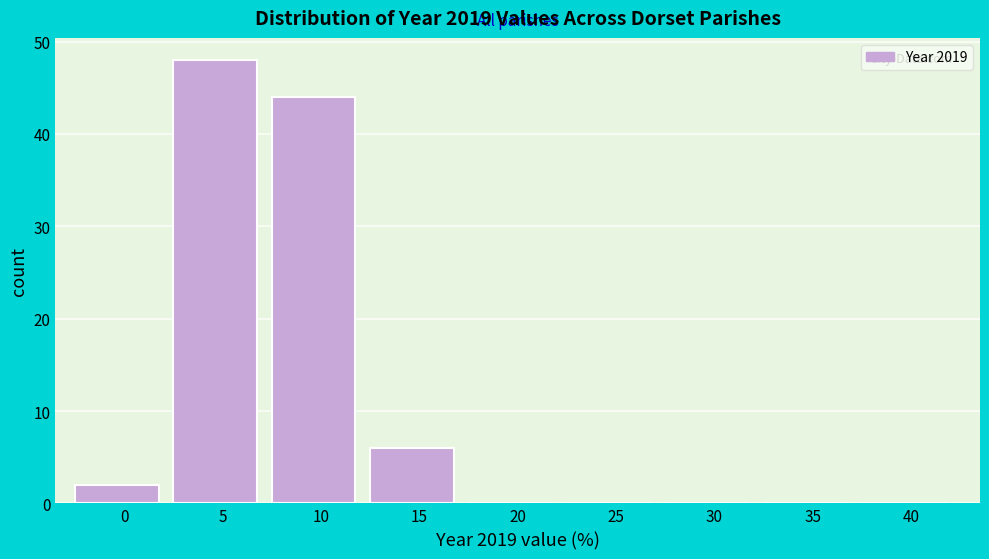

Reading left to right, list all the values displayed in this chart.

0=2	5=48	10=44	15=6	20=0	25=0	30=0	35=0	40=0